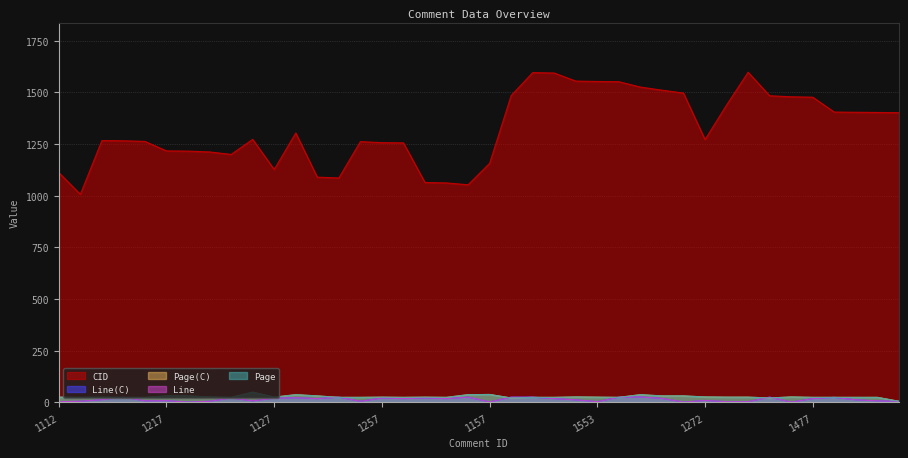

Which series ends up on top after the final intersection of Page(C) and Line?

Page(C)